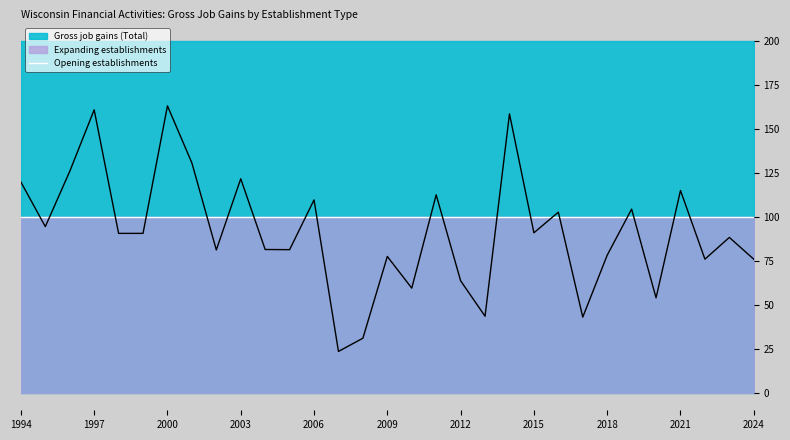

At which label does Expanding establishments reach its peak?

1994